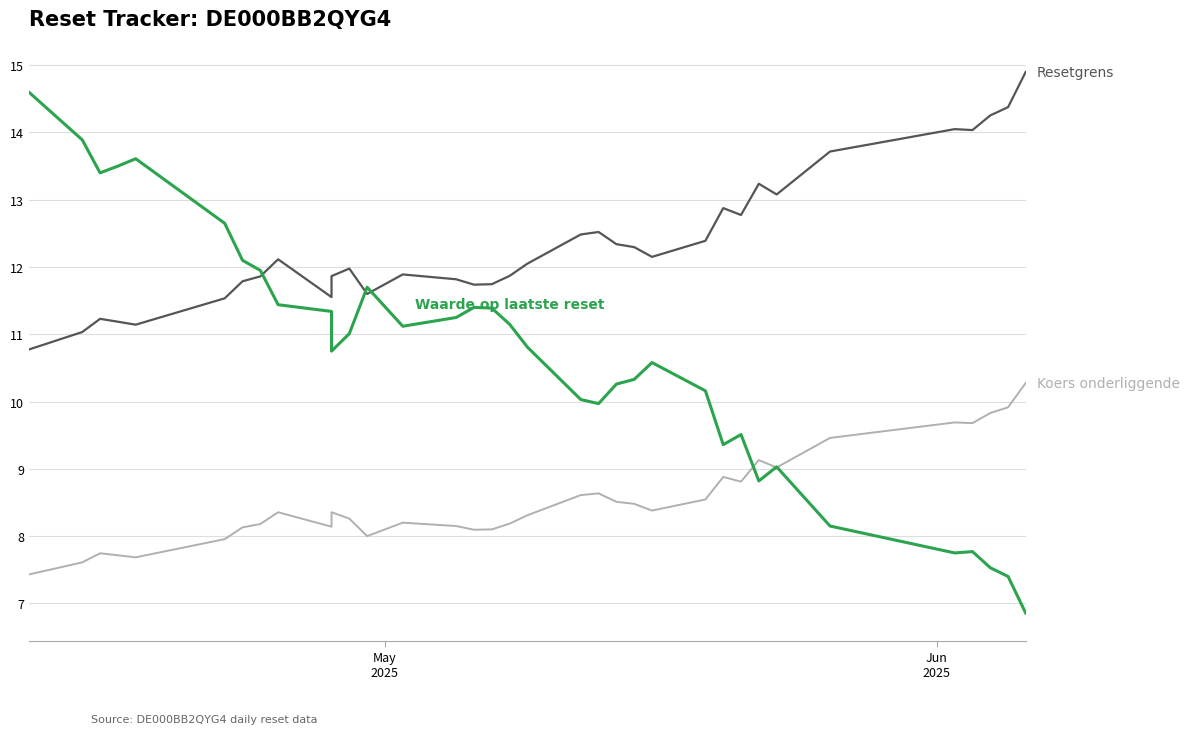

Is it true that Koers onderliggende op laatste reset equals 12.5 at 14?

False